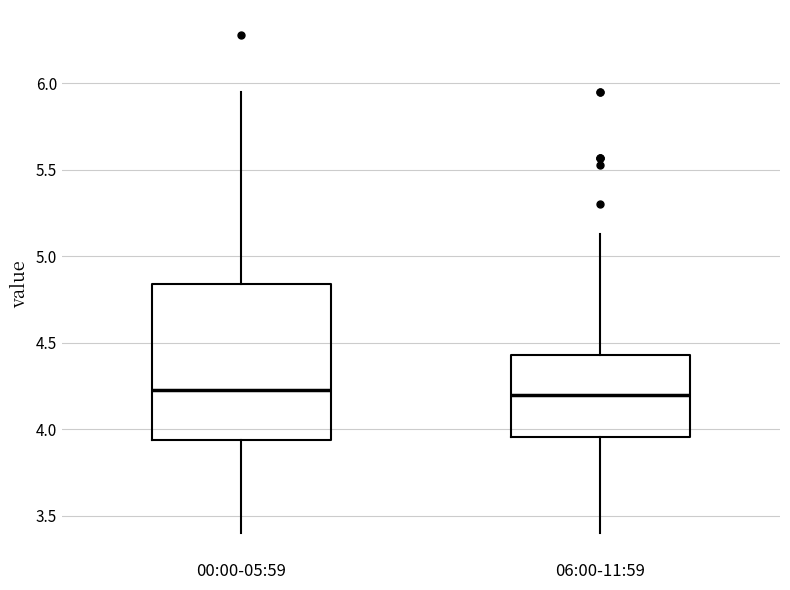

Reading left to right, transcribe this box plot: for each box, give where its median line is, the range the box spans, and where its two whiskers end, as read against the y-axis. The values are not printed on the chart, so give them approximately, as read against the axis.

00:00-05:59: median 4.25, box 3.95 to 4.85, whiskers 3.40 to 5.95
06:00-11:59: median 4.20, box 3.95 to 4.45, whiskers 3.40 to 5.15